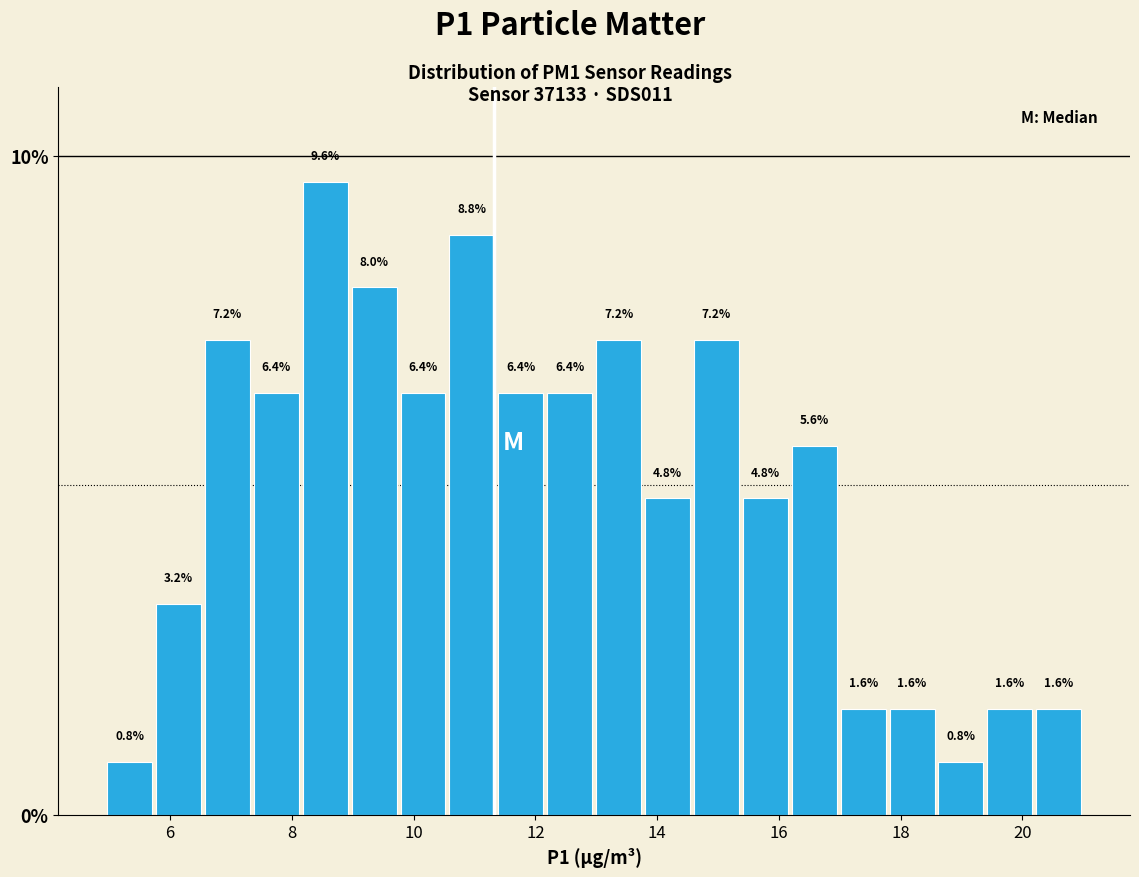

Reading left to right, list every bar in this chart as the range it spans on the x-axis followed by its height. The bar edges are not printed on the chart, so give them approximately, as read against the axis.

5.0 to 5.8: 0.8
5.8 to 6.6: 3.2
6.6 to 7.4: 7.2
7.4 to 8.2: 6.4
8.2 to 9.0: 9.6
9.0 to 9.8: 8.0
9.8 to 10.6: 6.4
10.6 to 11.4: 8.8
11.4 to 12.2: 6.4
12.2 to 13.0: 6.4
13.0 to 13.8: 7.2
13.8 to 14.6: 4.8
14.6 to 15.4: 7.2
15.4 to 16.2: 4.8
16.2 to 17.0: 5.6
17.0 to 17.8: 1.6
17.8 to 18.6: 1.6
18.6 to 19.4: 0.8
19.4 to 20.2: 1.6
20.2 to 21.0: 1.6